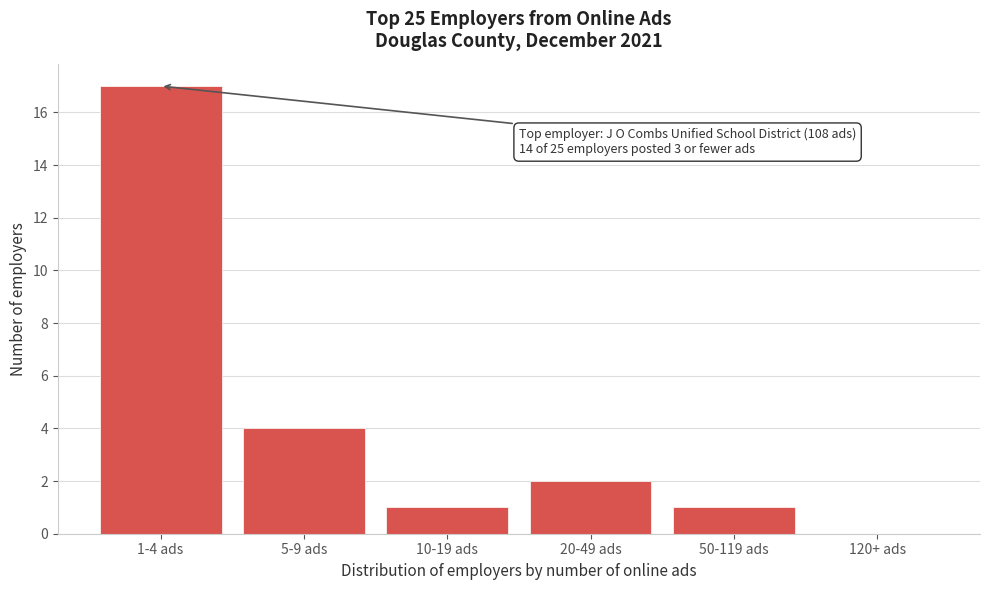

Reading left to right, transcribe all the data shown in this chart.

1-4 ads=17	5-9 ads=4	10-19 ads=1	20-49 ads=2	50-119 ads=1	120+ ads=0